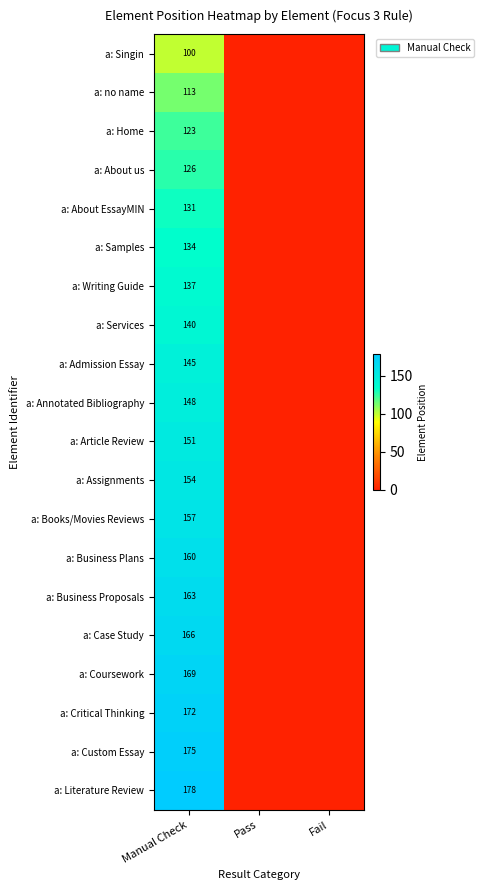

At how many categories does at least one series exceed 7?

1